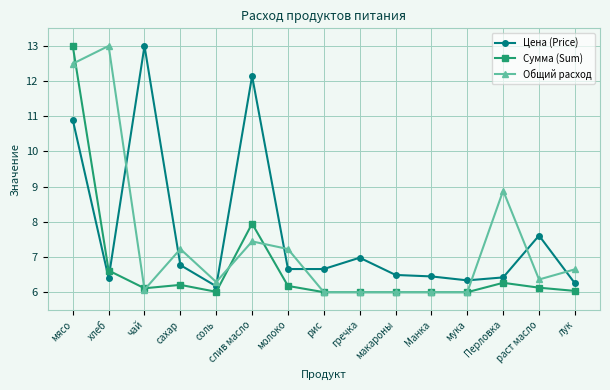

True or false: Цена (Price) has more than 1 interior local peaks.

True